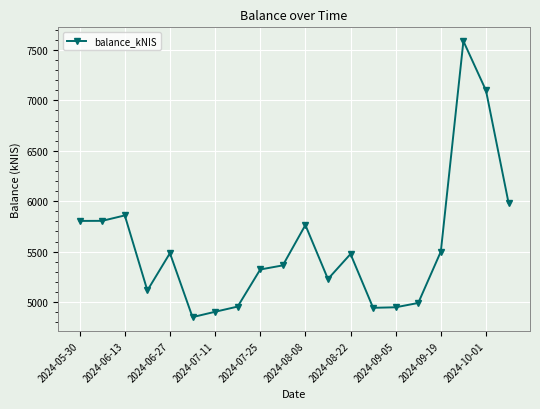

What is the value of the 13th point from the left?

5476.2